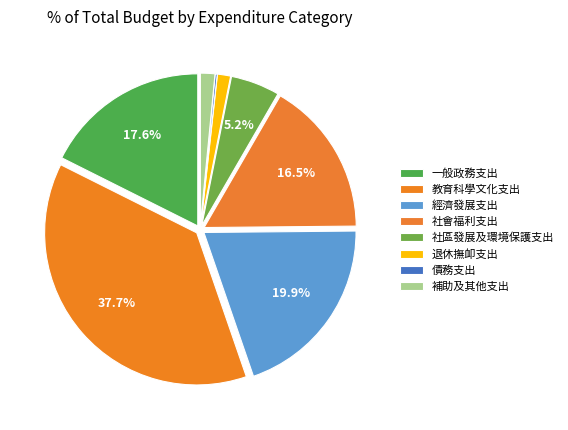

To the nearest percent, what is the average slice percentage?

12%